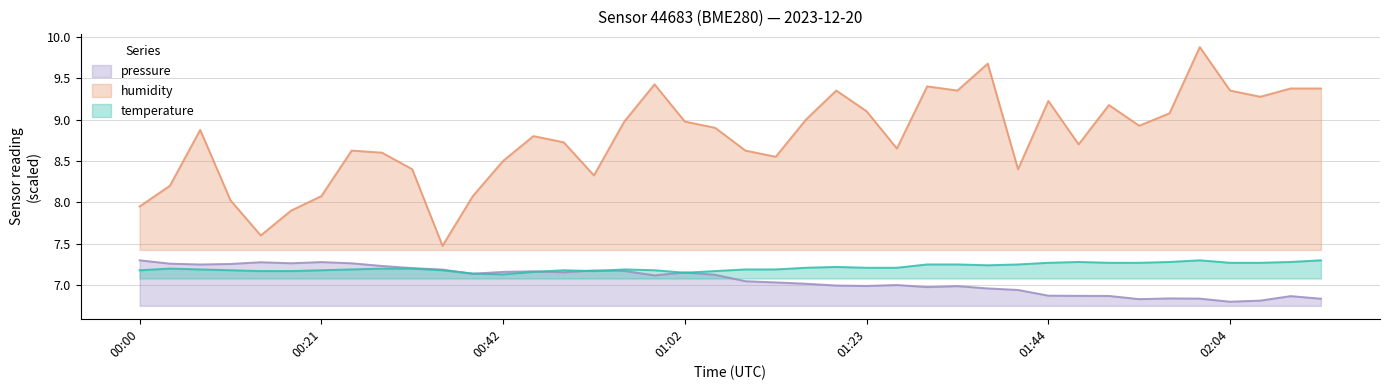

Reading right to left, transcribe all the data shown in this chart.

temperature: 7.3	7.3	7.3	7.3	7.3	7.3	7.3	7.3	7.3	7.3	7.2	7.2	7.2	7.2	7.2	7.2	7.2	7.2	7.2	7.2	7.2	7.2	7.2	7.2	7.2	7.2	7.2	7.1	7.1	7.2	7.2	7.2	7.2	7.2	7.2	7.2	7.2	7.2	7.2	7.2
humidity: 9.4	9.4	9.3	9.4	9.9	9.1	8.9	9.2	8.7	9.2	8.4	9.7	9.4	9.4	8.6	9.1	9.4	9.0	8.5	8.6	8.9	9.0	9.4	9.0	8.3	8.7	8.8	8.5	8.1	7.5	8.4	8.6	8.6	8.1	7.9	7.6	8.0	8.9	8.2	7.9
pressure_norm: 6.8	6.9	6.8	6.8	6.8	6.8	6.8	6.9	6.9	6.9	6.9	7.0	7.0	7.0	7.0	7.0	7.0	7.0	7.0	7.0	7.1	7.2	7.1	7.2	7.2	7.2	7.2	7.2	7.1	7.2	7.2	7.2	7.3	7.3	7.3	7.3	7.3	7.2	7.3	7.3